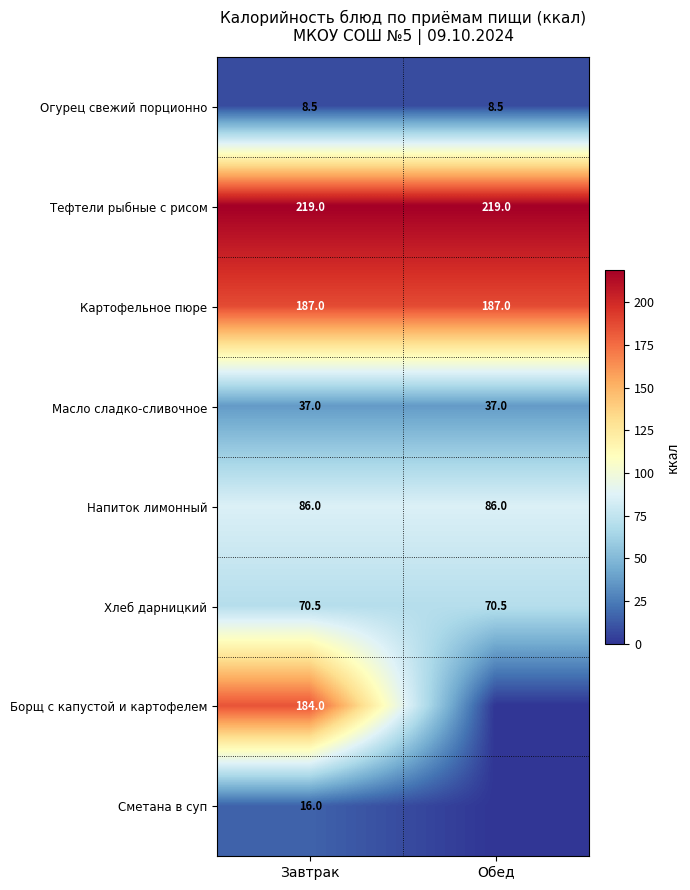

Is it true that Борщ с капустой и картофелем equals 184.0 at Завтрак?

True